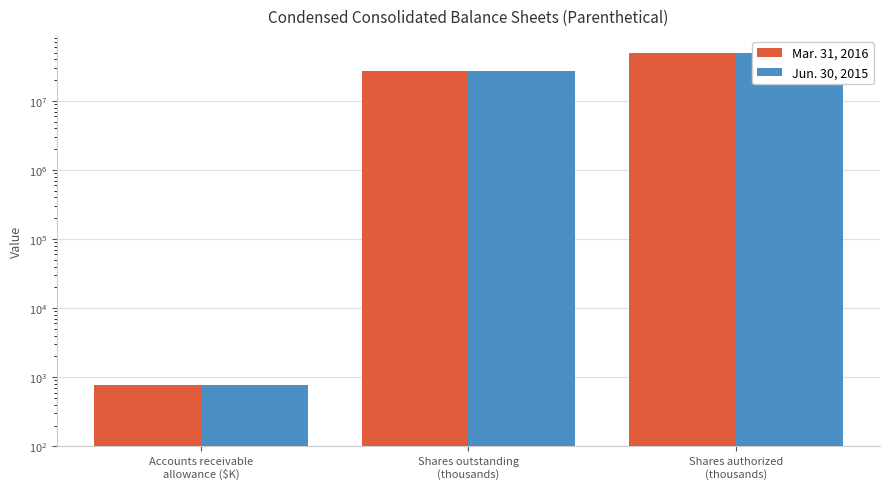

What is the difference between the Jun. 30, 2015 values at Shares outstanding
(thousands) and Accounts receivable
allowance ($K)?

27021232